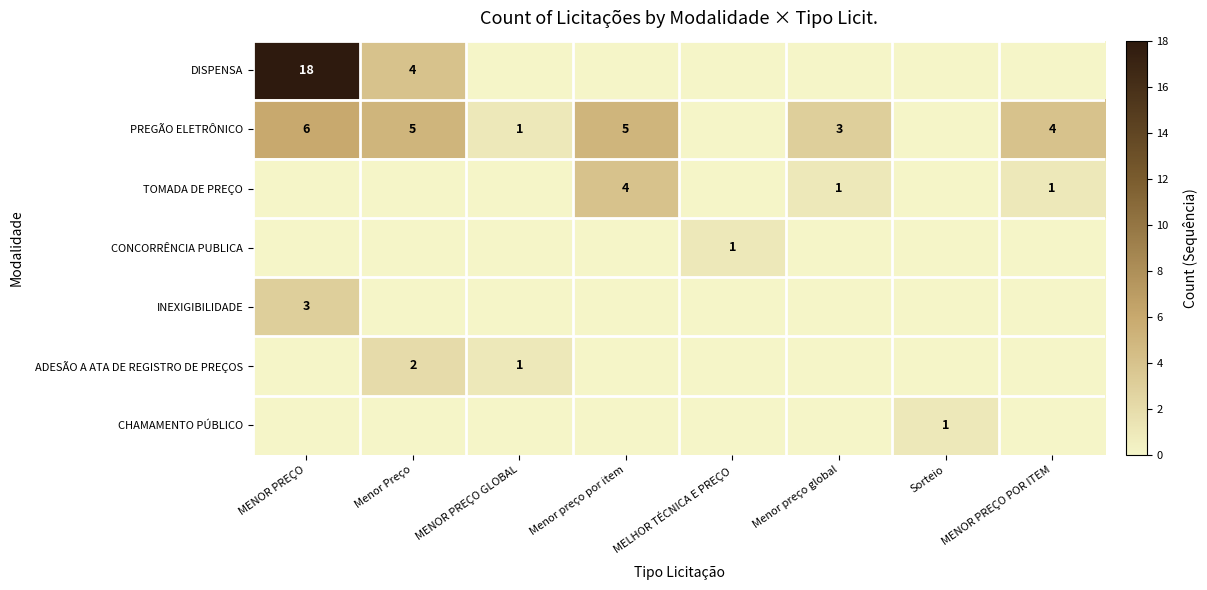

The value of TOMADA DE PREÇO at Menor Preço is 3. True or false?

False